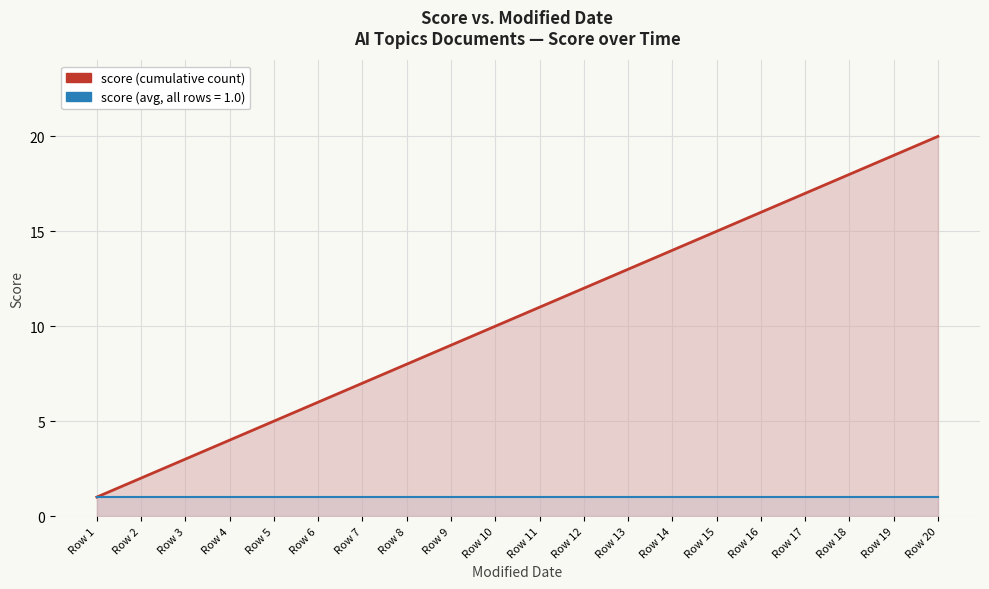

True or false: score and score (avg) cross at least once.

False